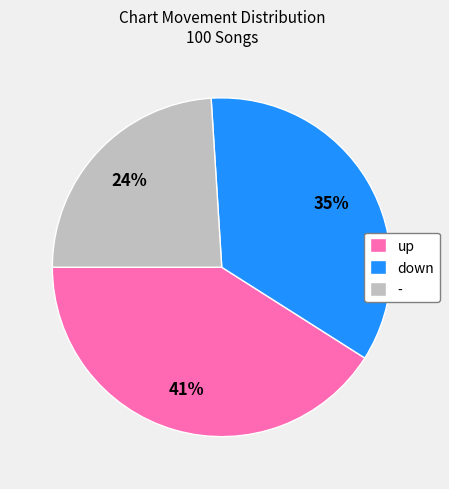

Which has a higher value, - or up?

up